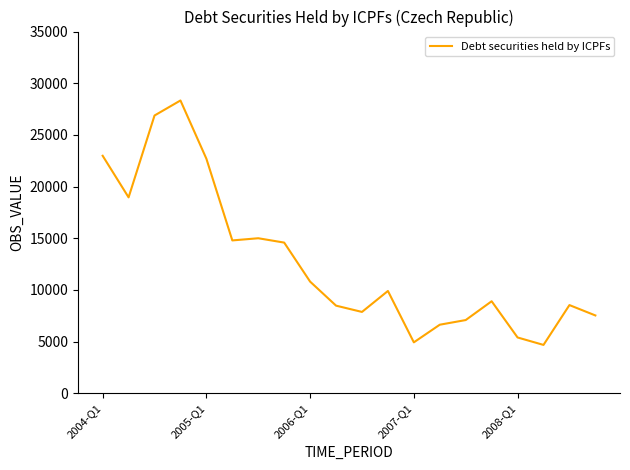

What is the average value?

12751